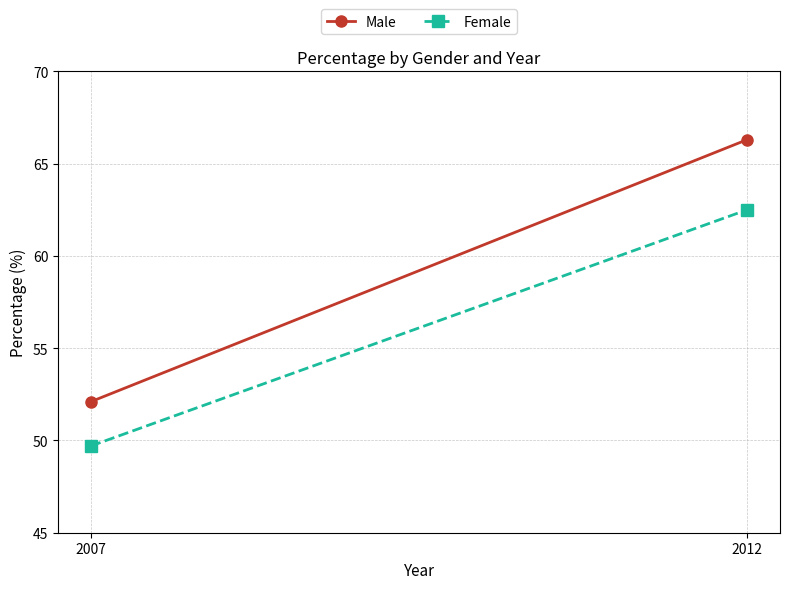

At how many categories does at least one series exceed 54?

1